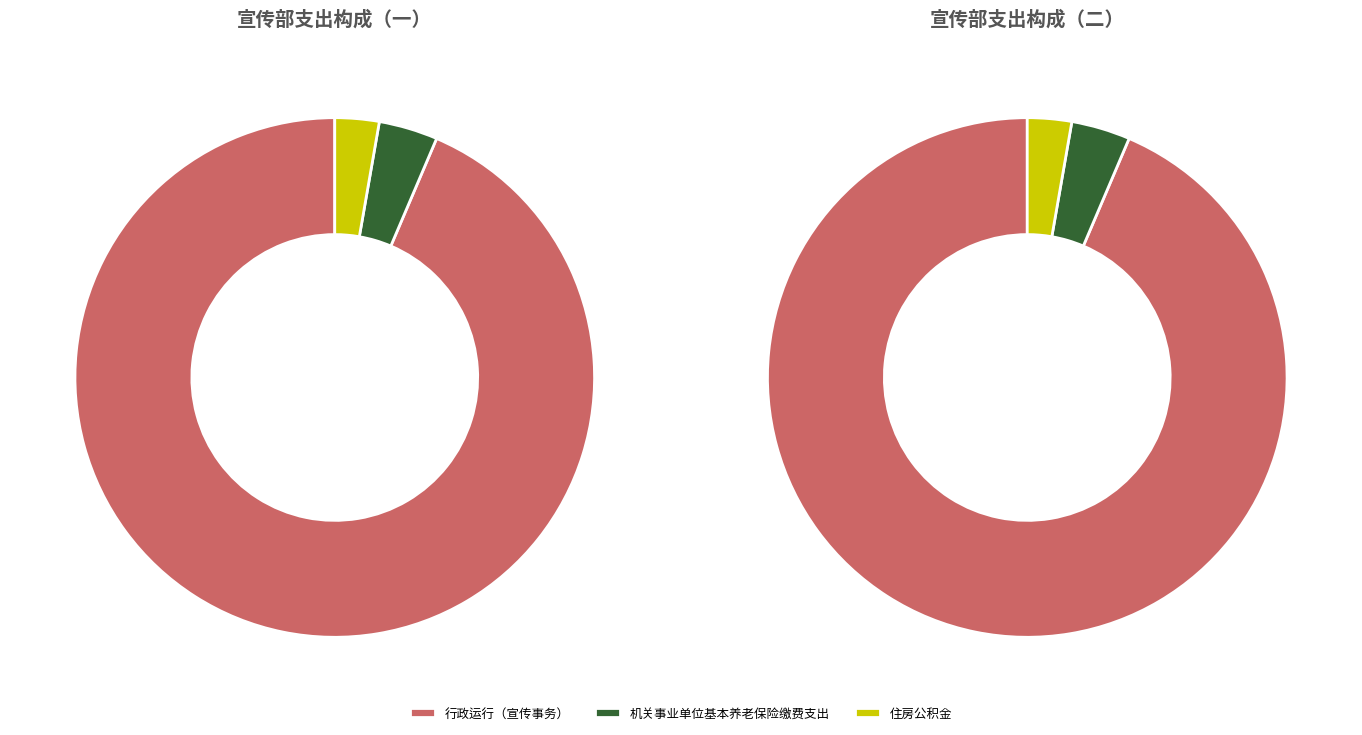

Rank the categories by value from highest to lowest.

行政运行（宣传事务）, 机关事业单位基本养老保险缴费支出, 住房公积金